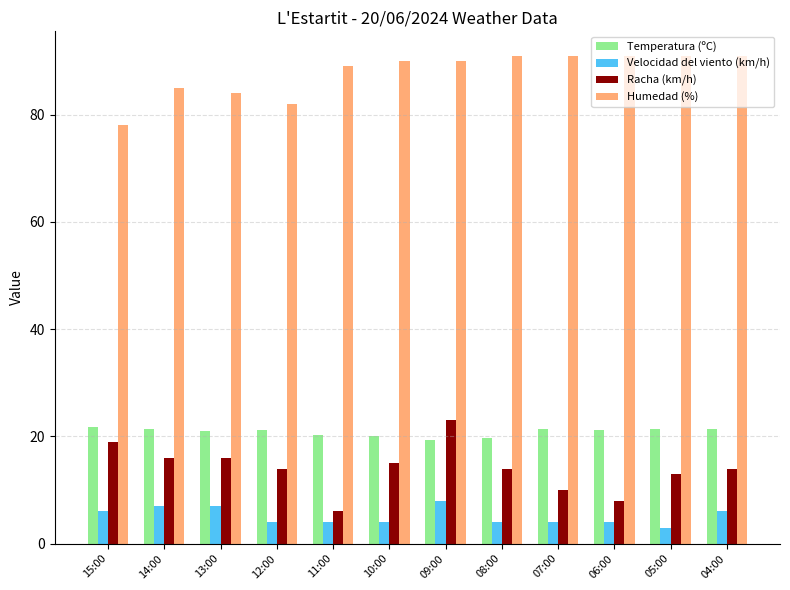

At which label does Velocidad del viento (km/h) reach its peak?

09:00